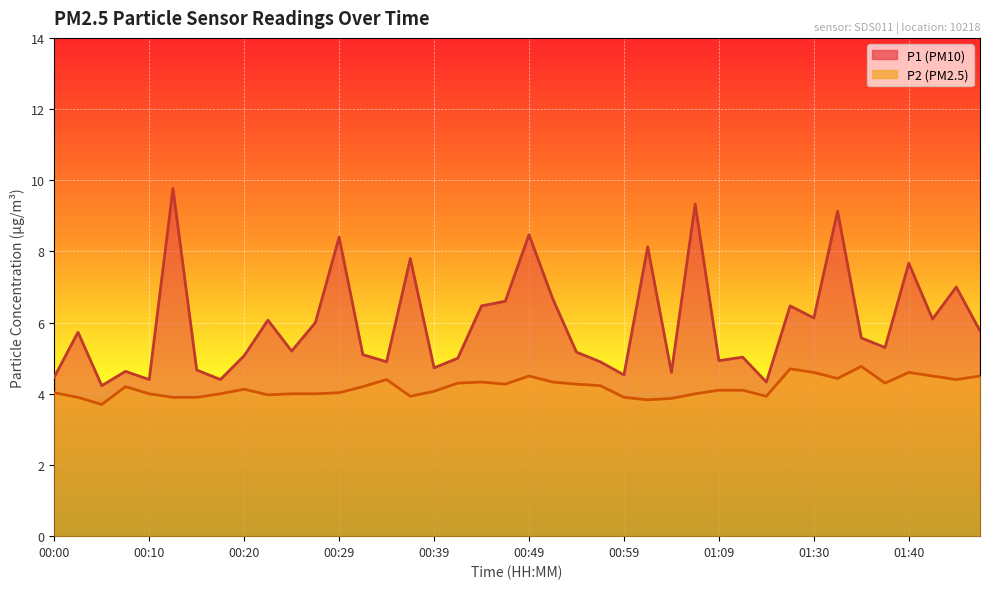

What are all the series names shown in the legend?

P1 (PM10), P2 (PM2.5)